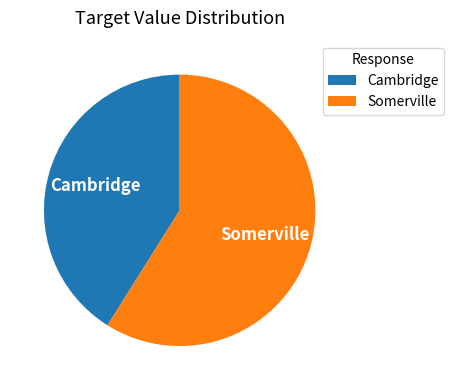

Is it true that Somerville is 48% of the pie?

False